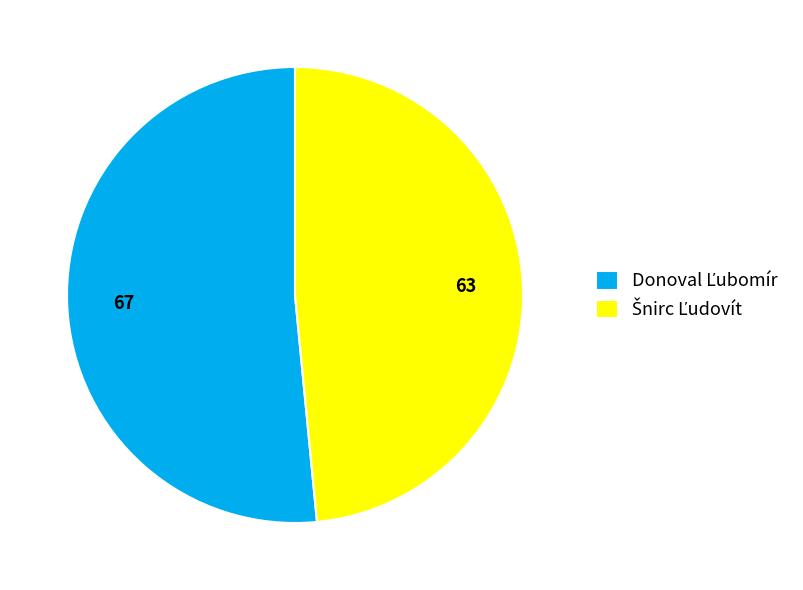

Does any single category account for the majority?

Yes